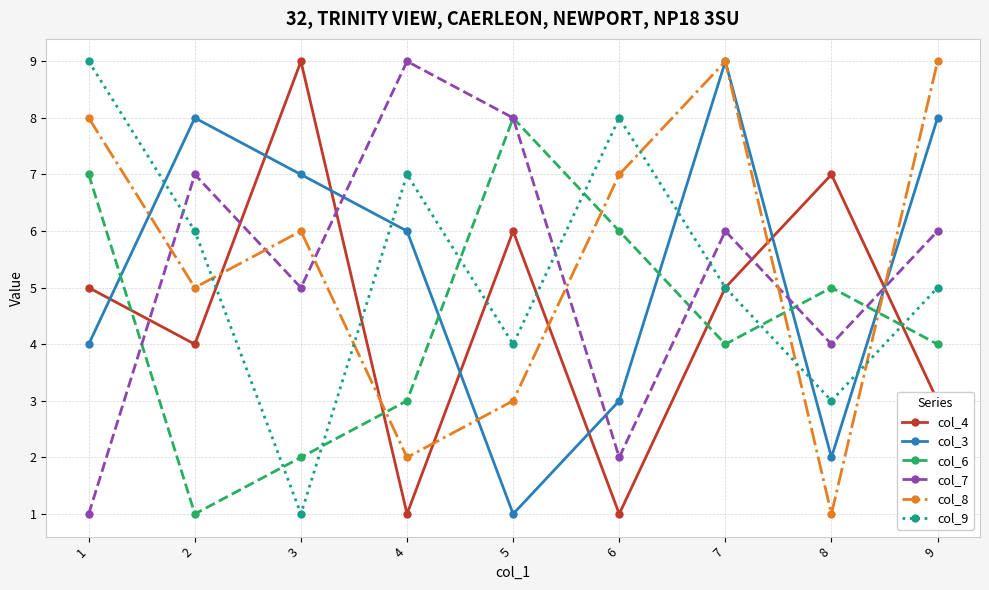

What is the maximum value for col_9?

9